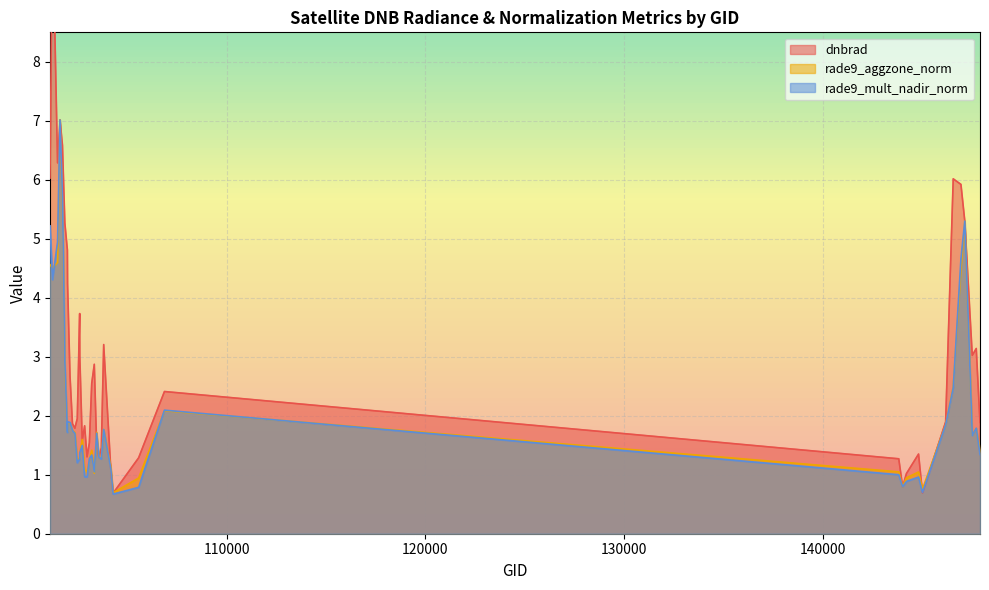

What is the lowest value of the rade9_mult_nadir_norm series?

0.7